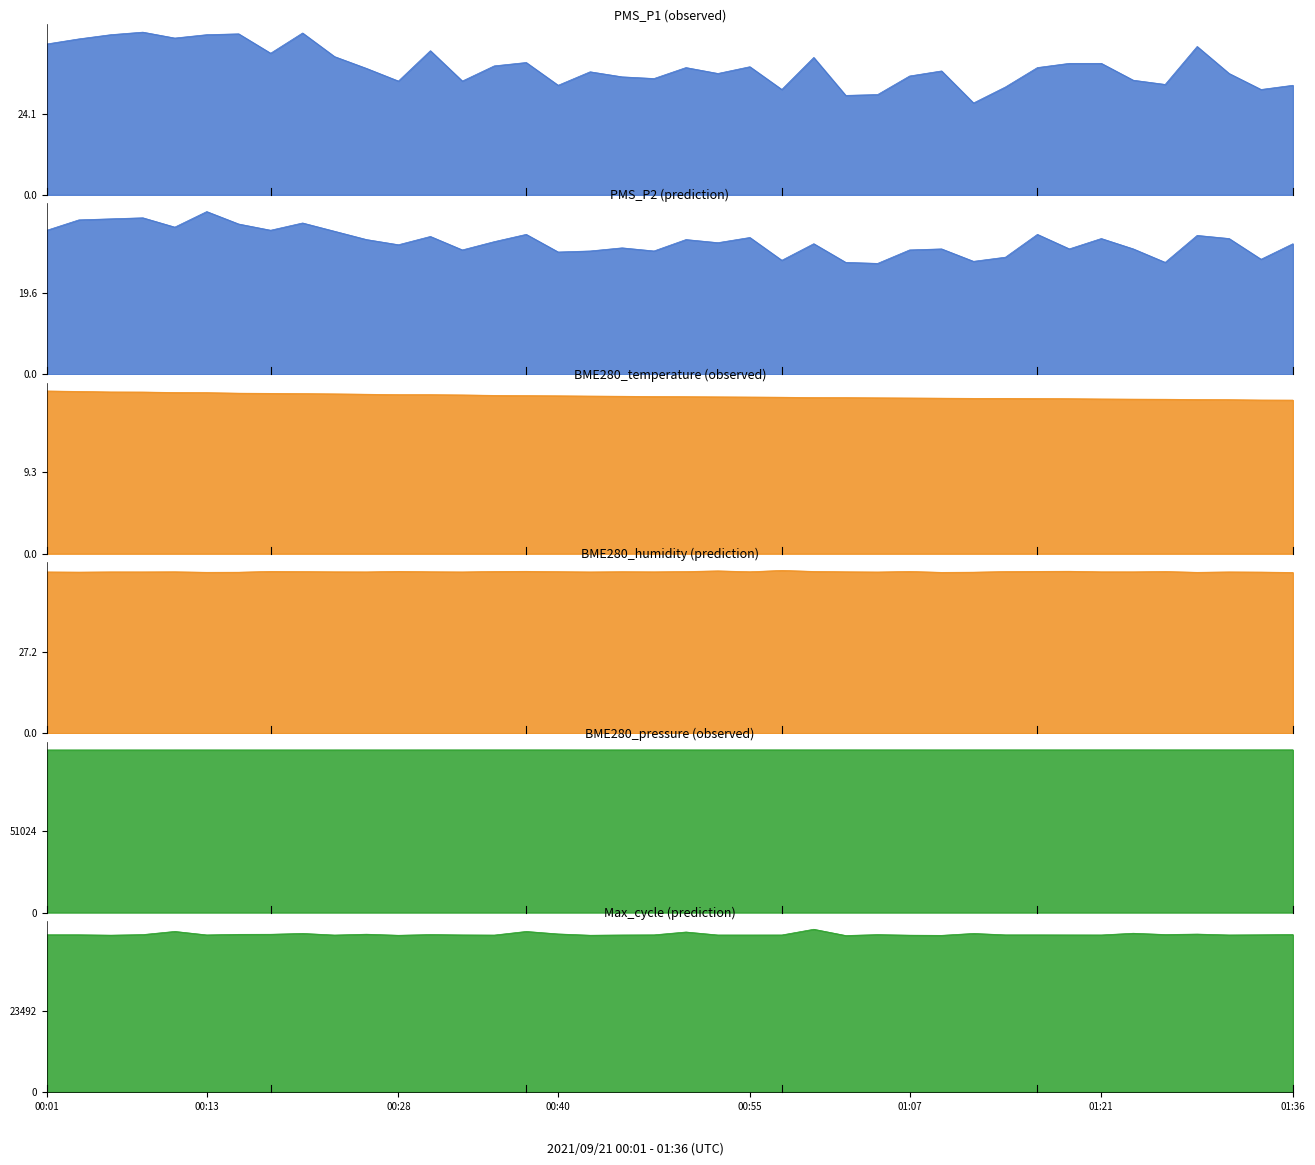

True or false: BME280_temperature and BME280_pressure intersect in this chart.

False